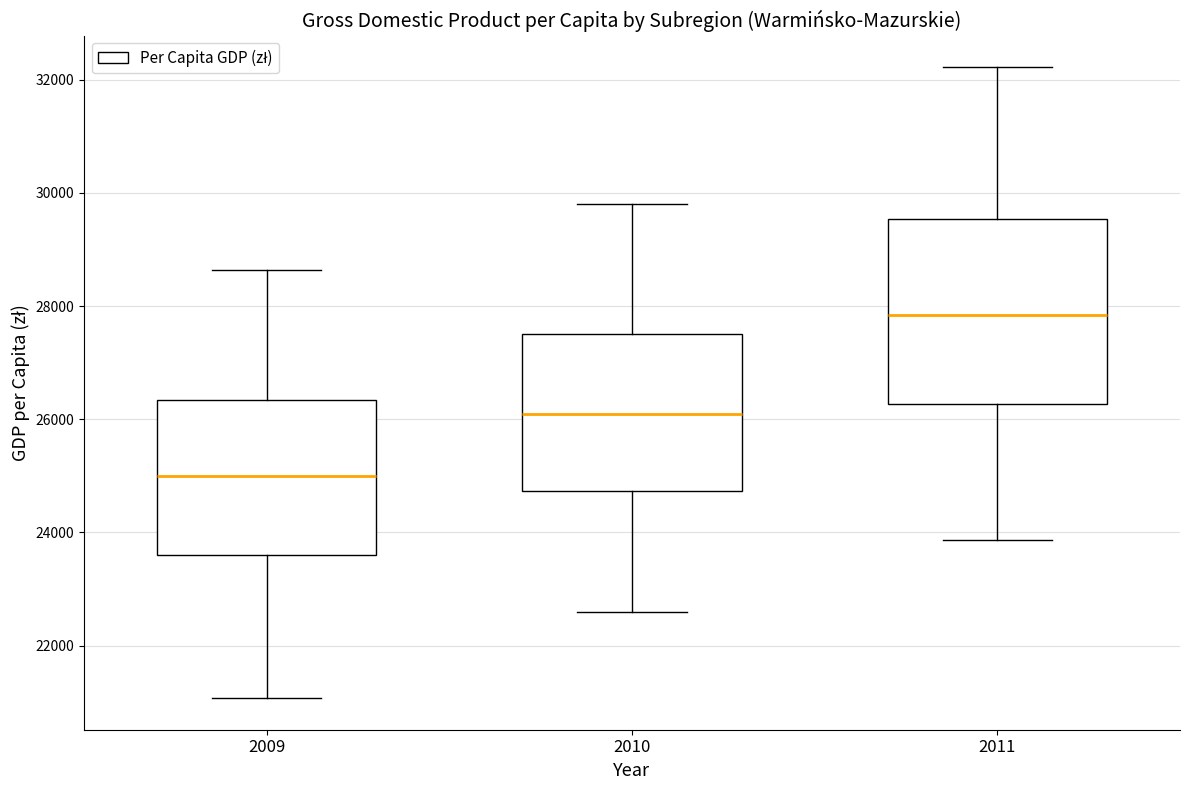

Which box has the highest median line?

2011